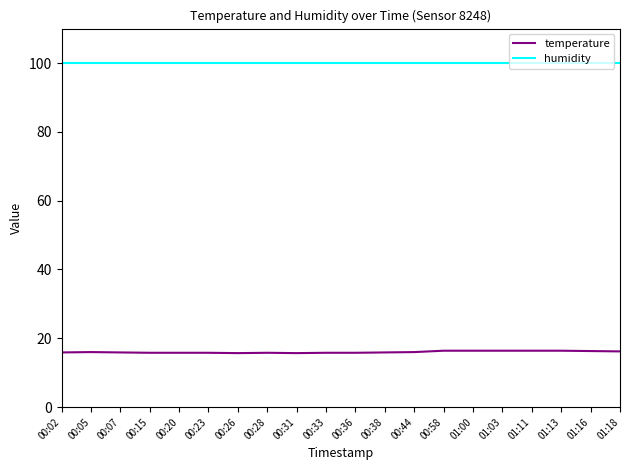

How many categories are shown in the chart?

20